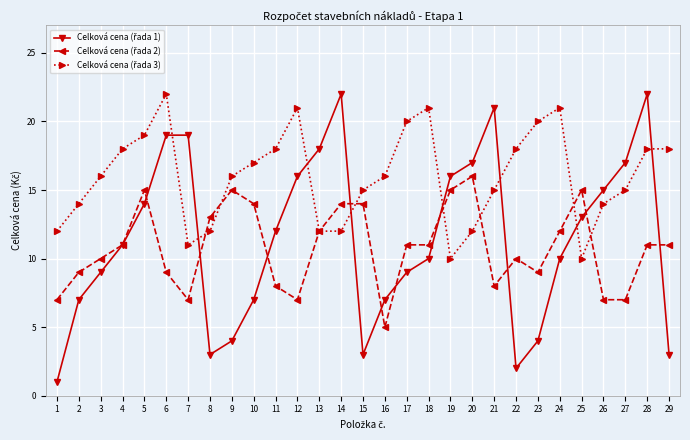

Where is the first local minimum for Celková cena (řada 3)?

7